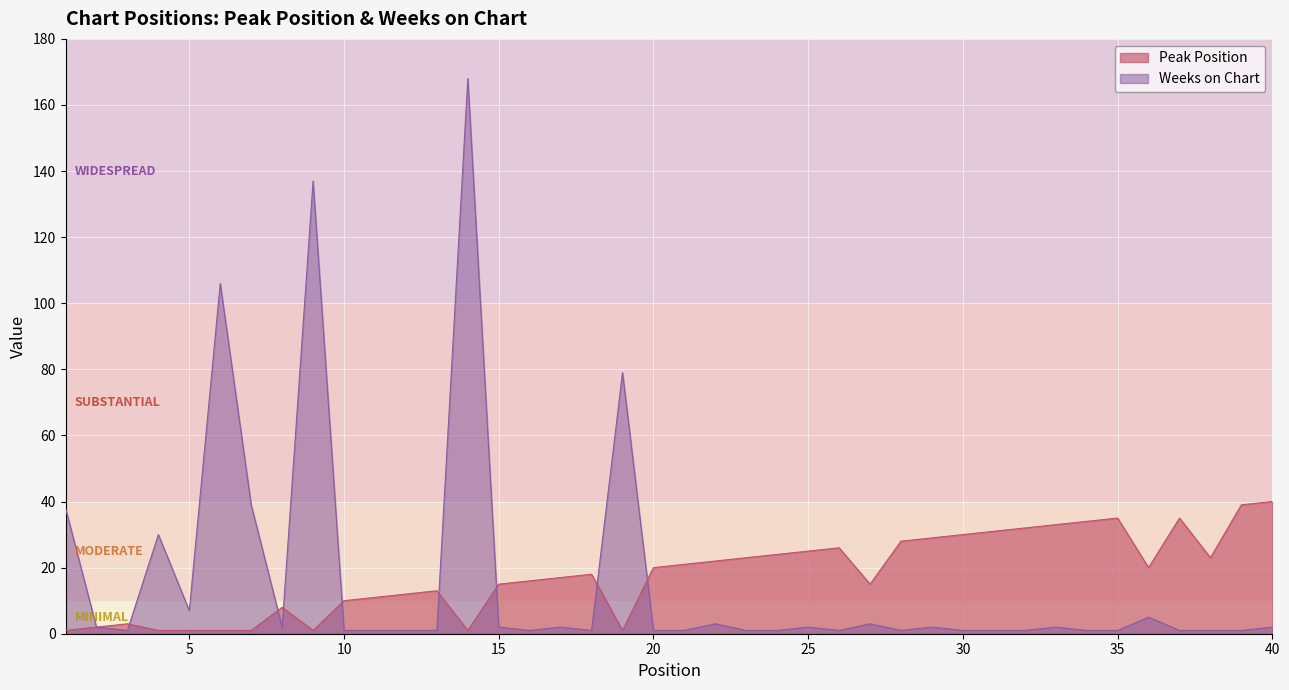

After their last crossing, which series has the higher values: Weeks on Chart or Peak Position?

Peak Position